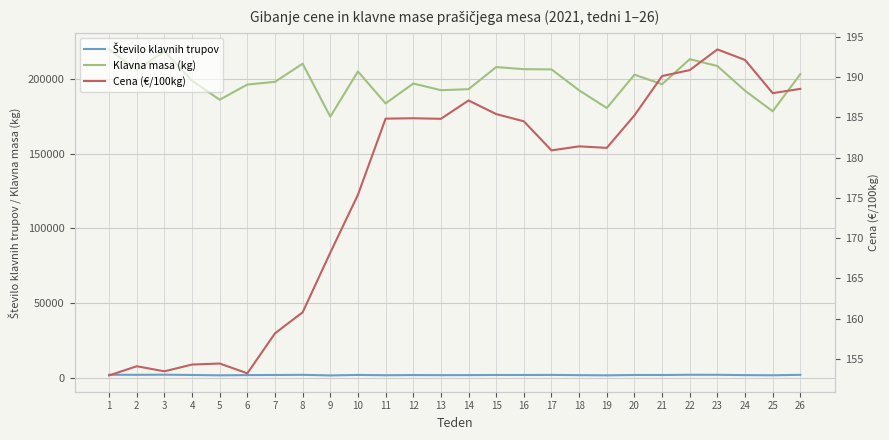

Count the number of data series in this chart.

3